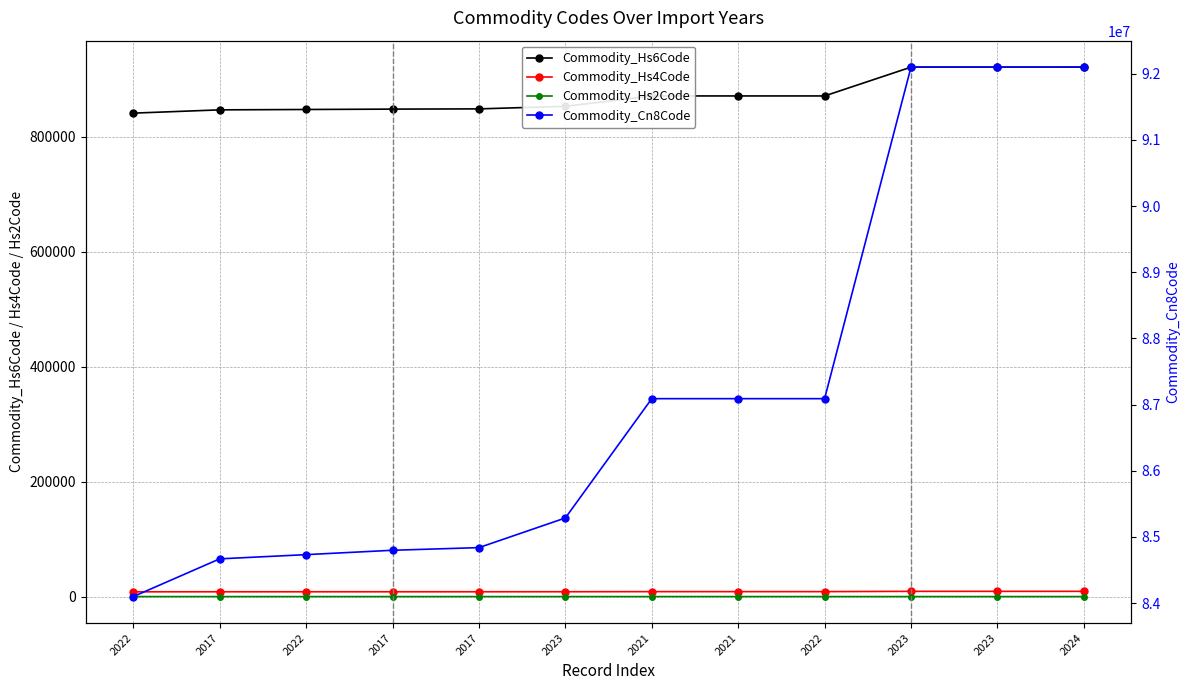

True or false: Commodity_Hs4Code and Commodity_Hs2Code cross at least once.

False